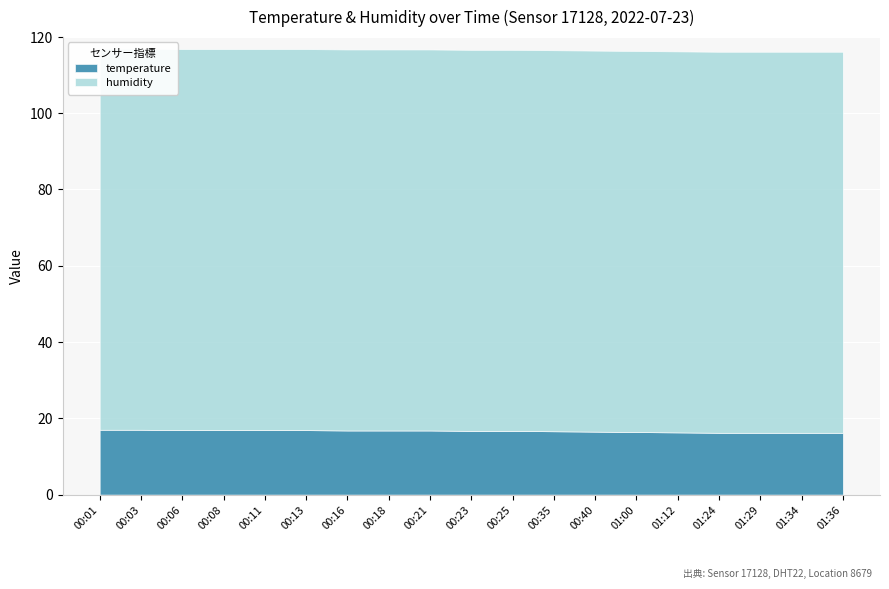

What is the difference between the highest and lowest values at 00:23?

83.2